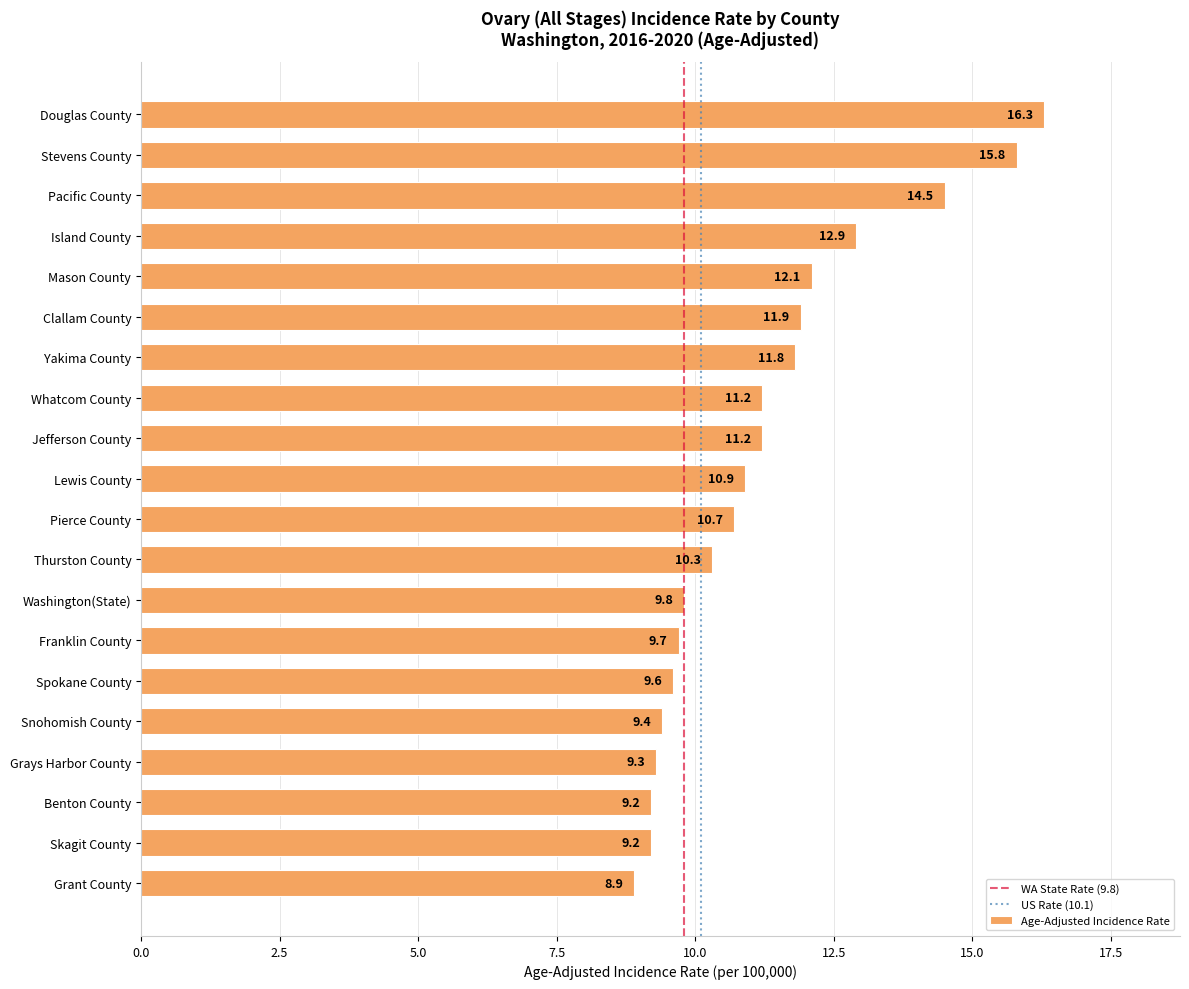

What is the approximate value at Yakima County?

11.8